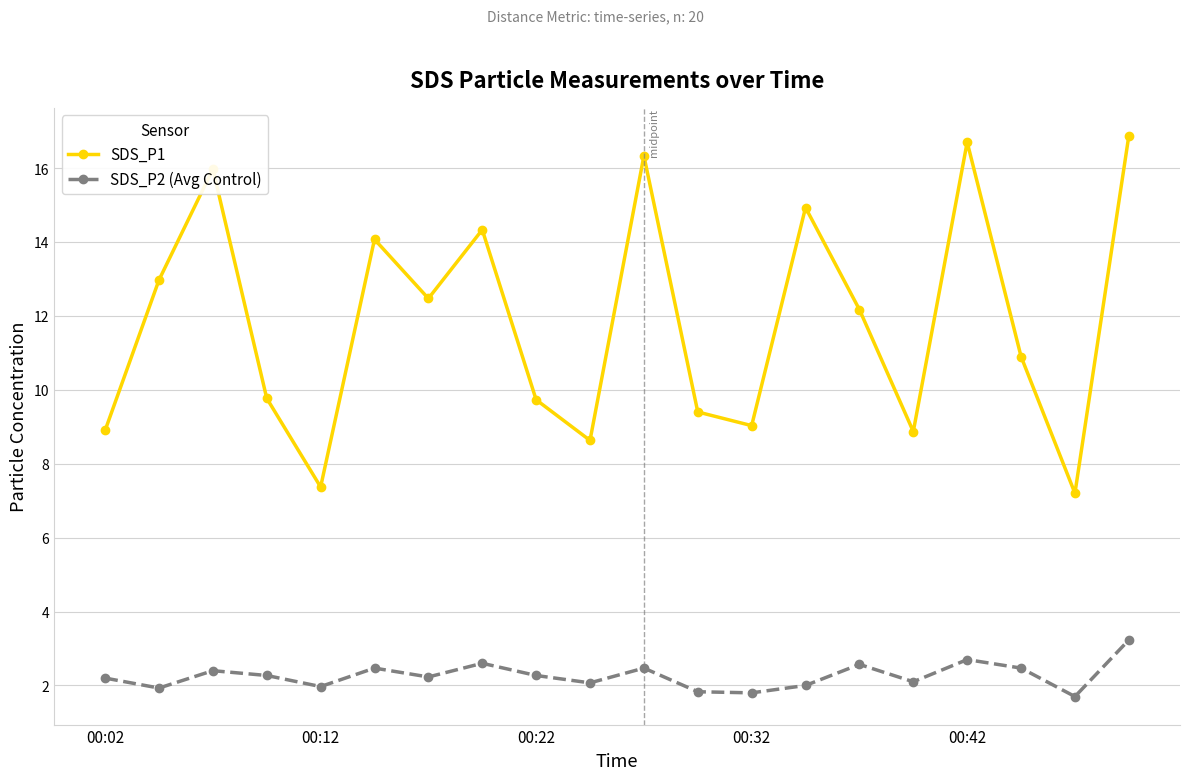

True or false: SDS_P1 has more than 1 interior local peaks.

True